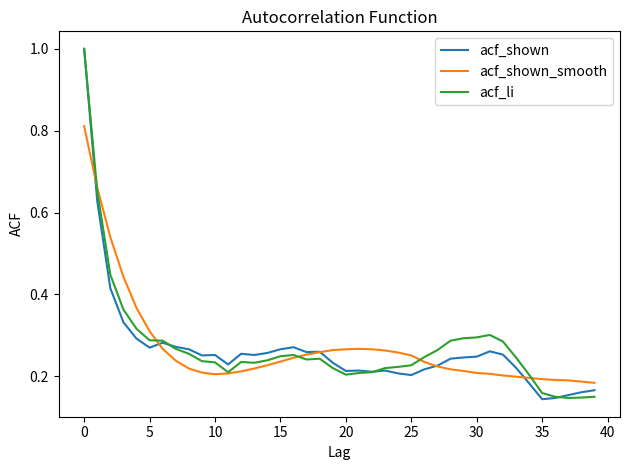

Does the chart have visible grid lines?

No